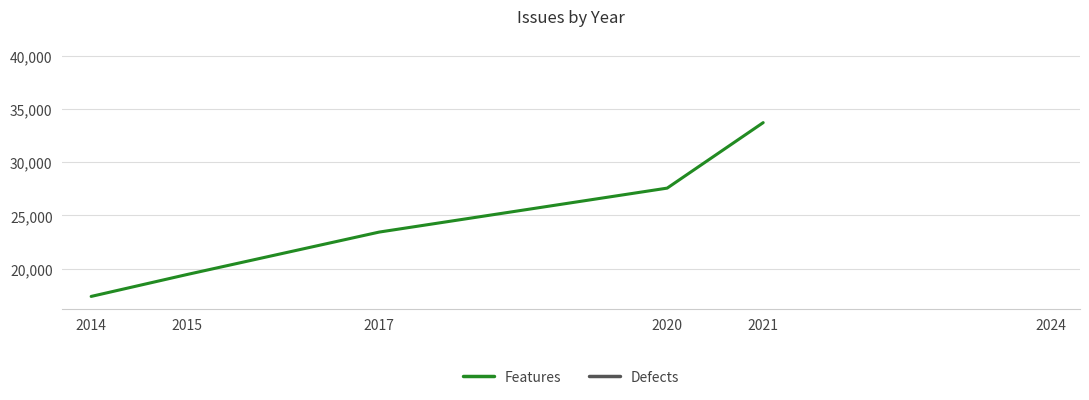

At how many categories does at least one series exceed 34200?

1